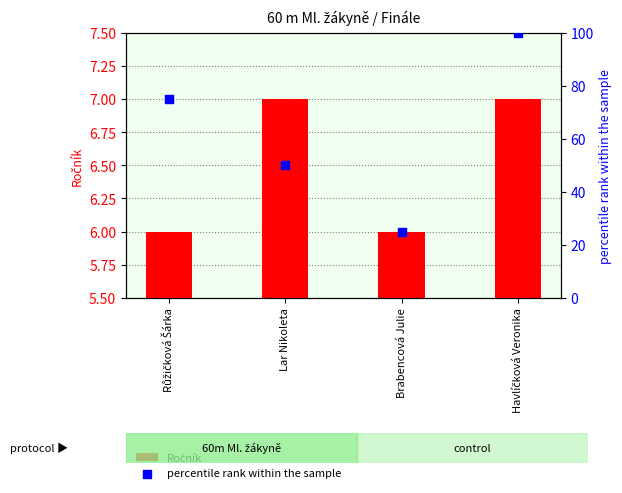

Which series contains the lowest Y value?

Ročník